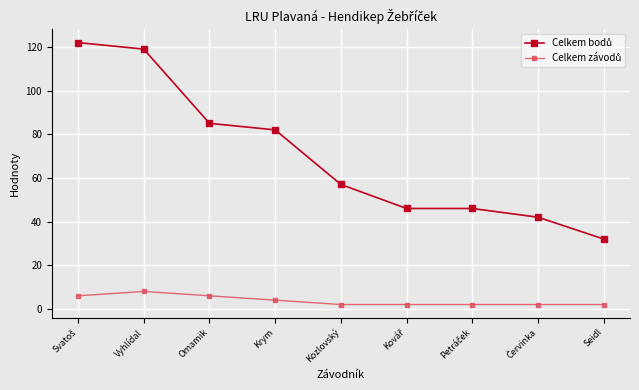

What is the label of the 6th point from the right?

Krym